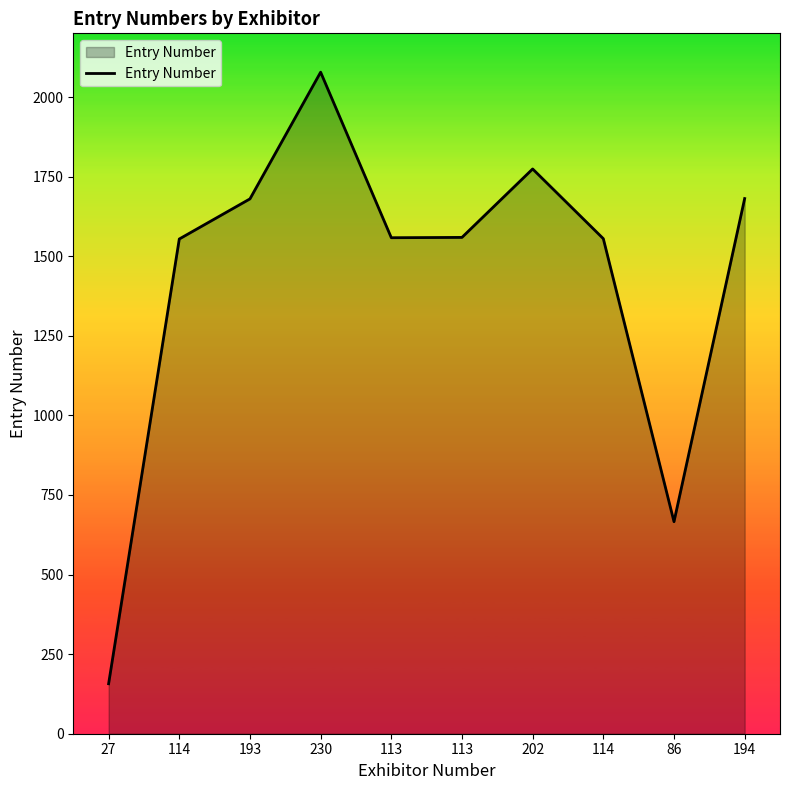

Rank the categories by value from lowest to highest.

27, 86, 114, 114, 113, 113, 193, 194, 202, 230